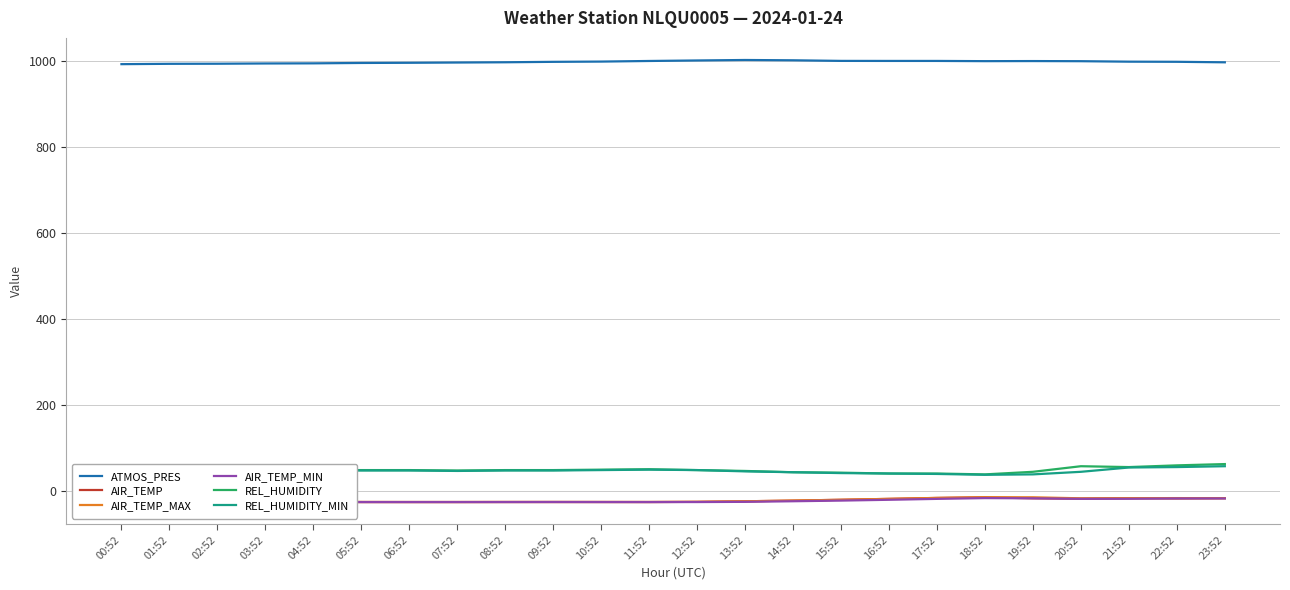

What is the total value across all series at 20:52?

1045.3